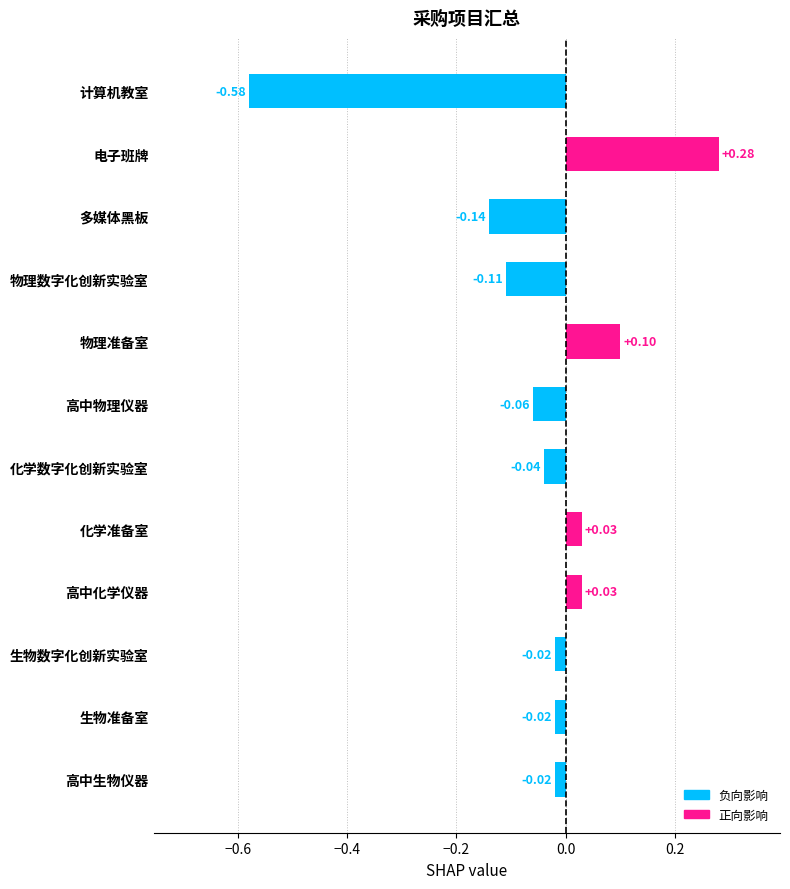

Which has a higher value, 化学准备室 or 物理数字化创新实验室?

化学准备室